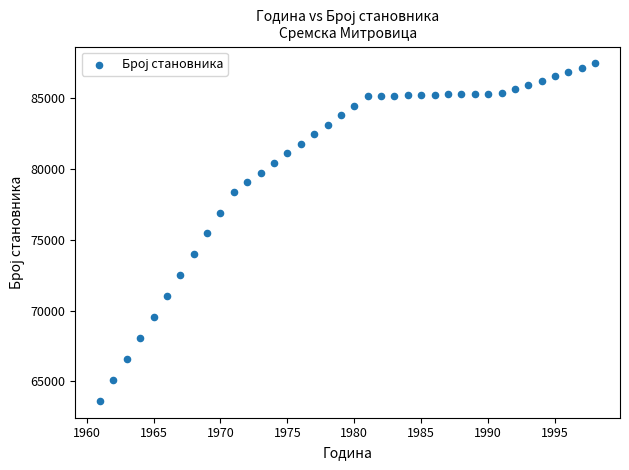

What is the range of X values (max minus min)?

37